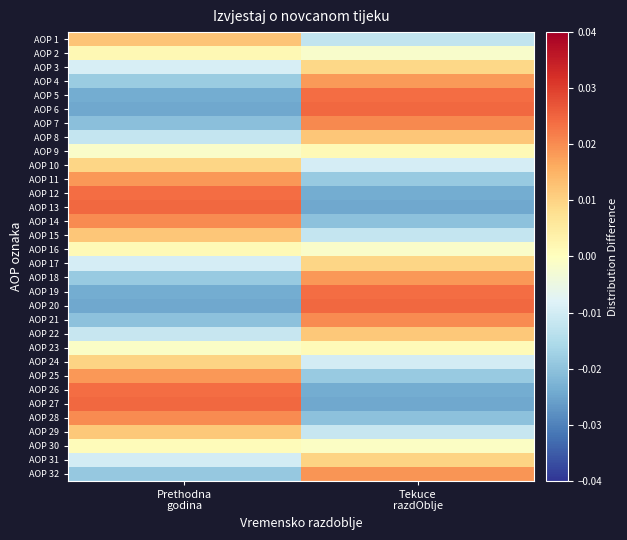

Rank the series by their maximum value, from lowest to highest.

AOP 30, AOP 23, AOP 16, AOP 9, AOP 2, AOP 3, AOP 10, AOP 17, AOP 24, AOP 31, AOP 29, AOP 22, AOP 15, AOP 8, AOP 1, AOP 4, AOP 11, AOP 18, AOP 25, AOP 32, AOP 28, AOP 21, AOP 14, AOP 7, AOP 5, AOP 12, AOP 19, AOP 26, AOP 27, AOP 20, AOP 13, AOP 6